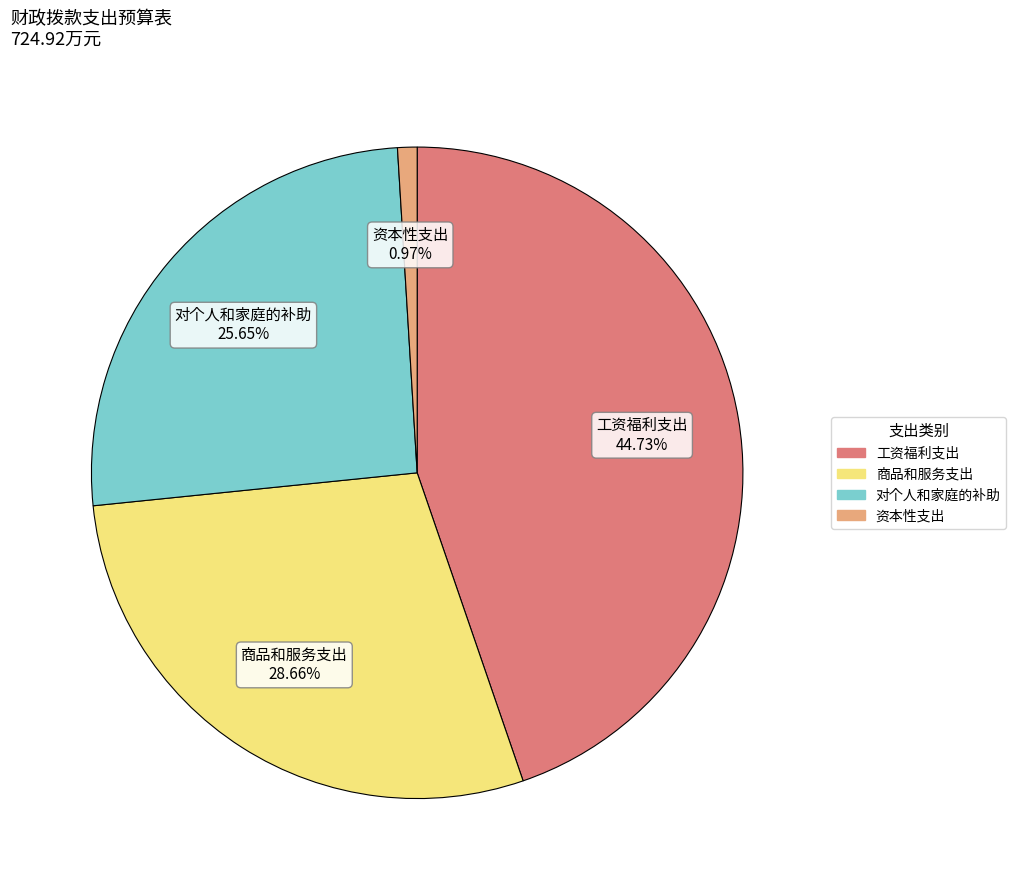

Rank the categories by value from highest to lowest.

工资福利支出, 商品和服务支出, 对个人和家庭的补助, 资本性支出